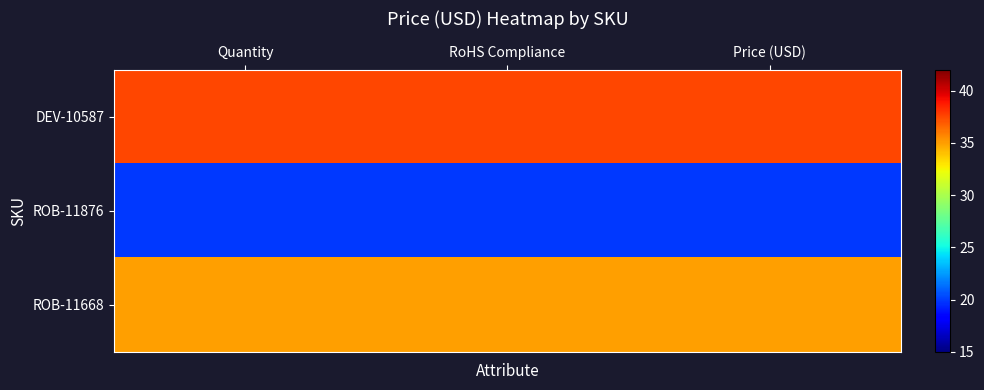

Which series has the widest spread of values?

DEV-10587